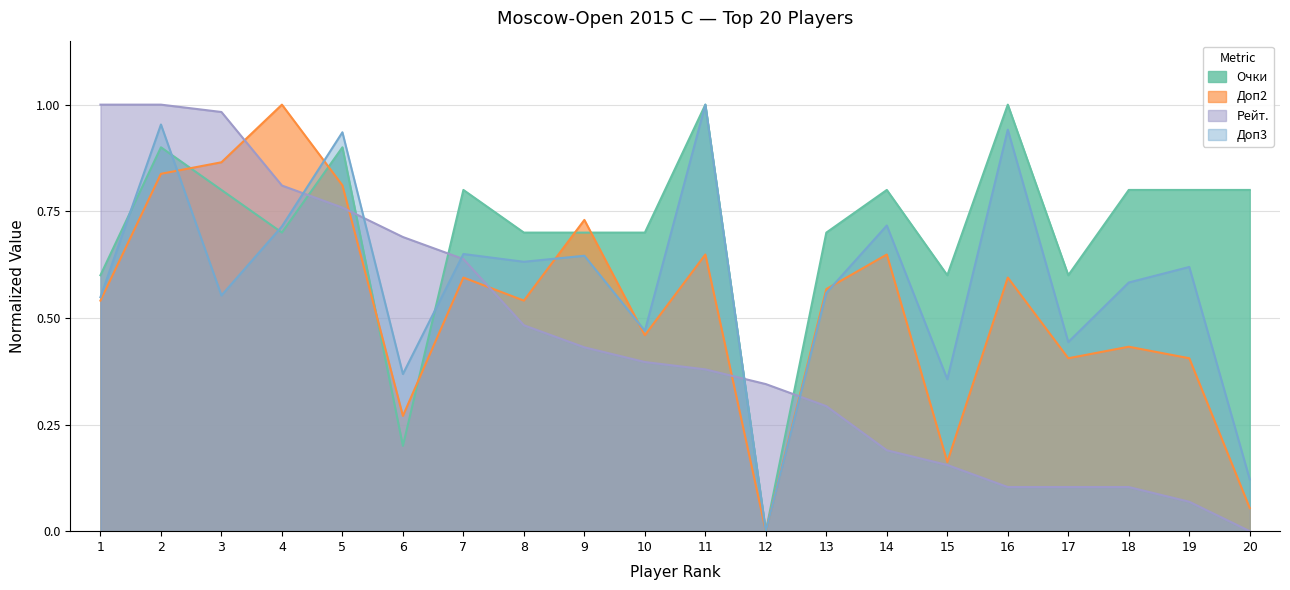

How many positive values does the Доп2 series have?

19